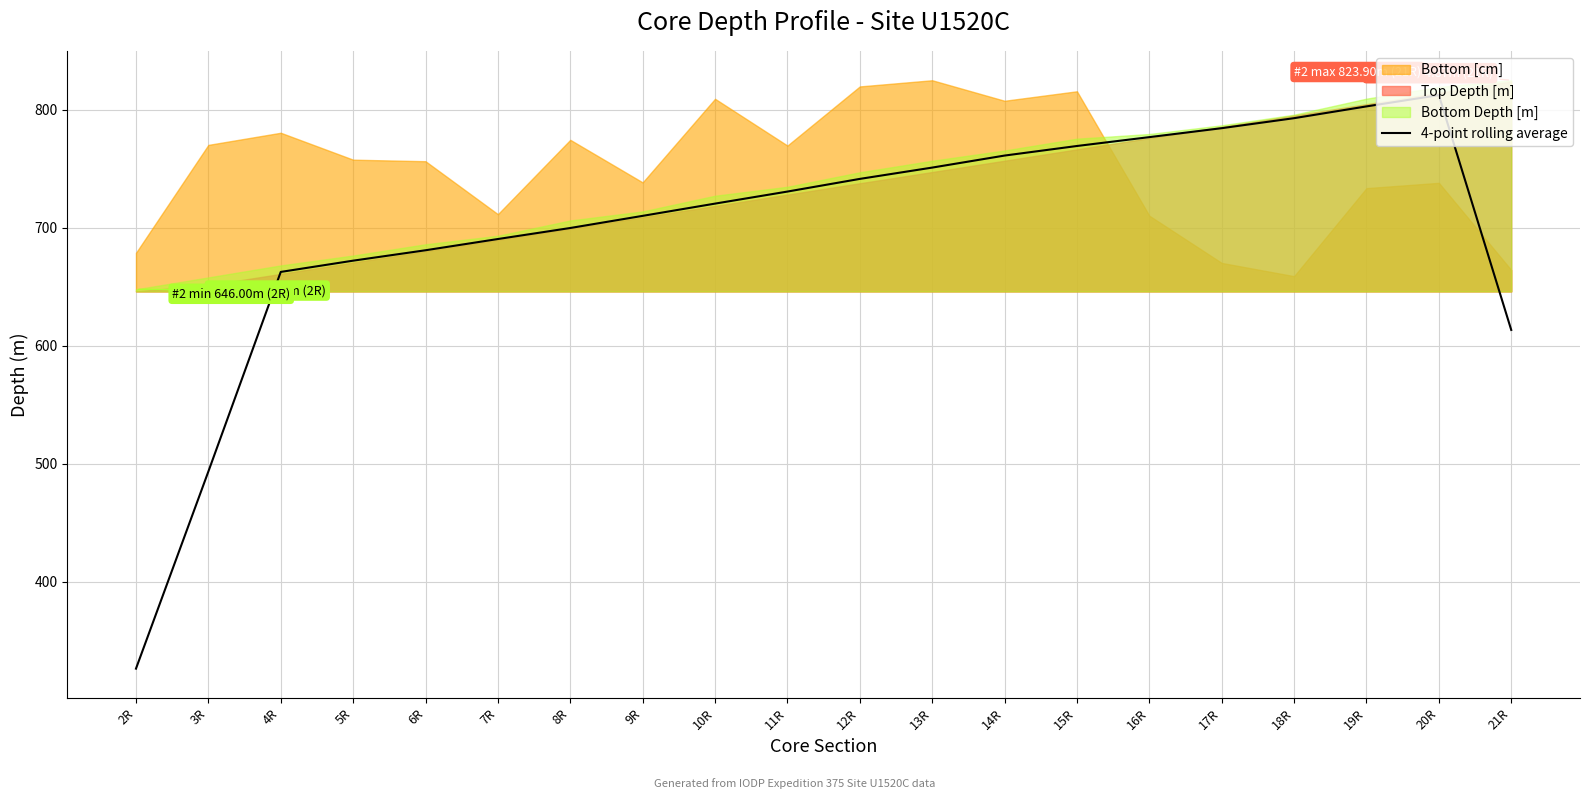

True or false: the data has more than 1 interior local peaks.

False